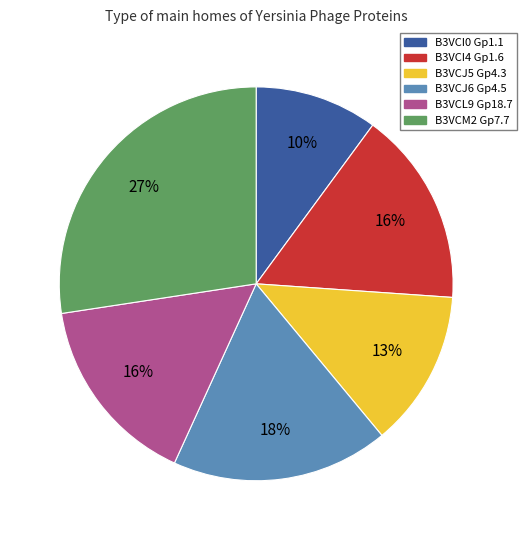

Is there any slice that represents more than half of the pie?

No